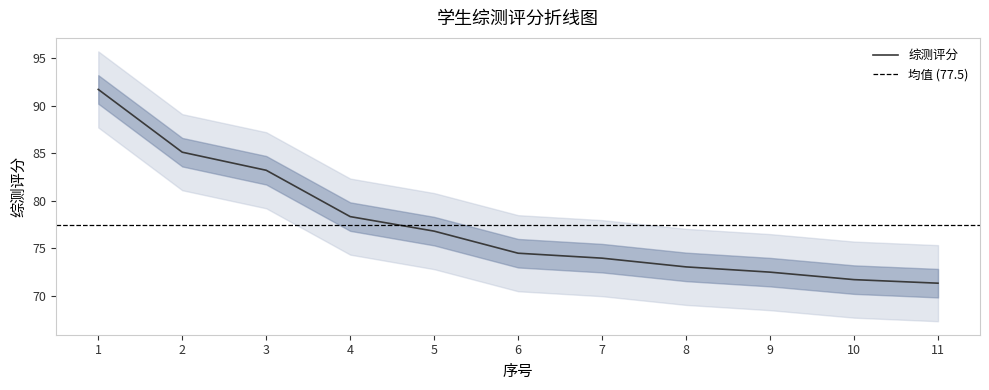

Reading left to right, extract all data points from this chart.

91.7	85.1	83.2	78.3	76.8	74.5	74.0	73.0	72.5	71.7	71.3